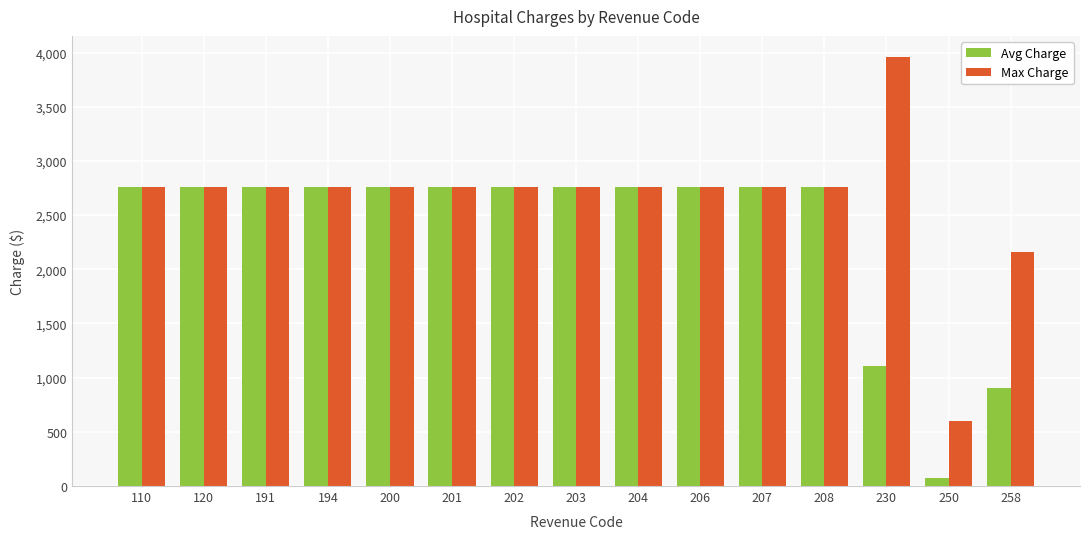

What is the average value of the Max Charge series?

2653.4